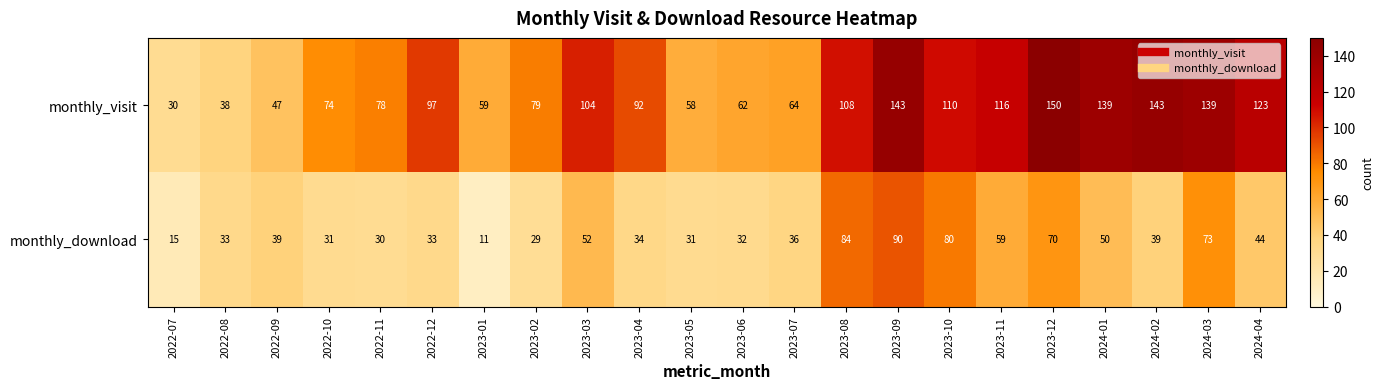

Rank the series by their maximum value, from highest to lowest.

monthly_visit, monthly_download